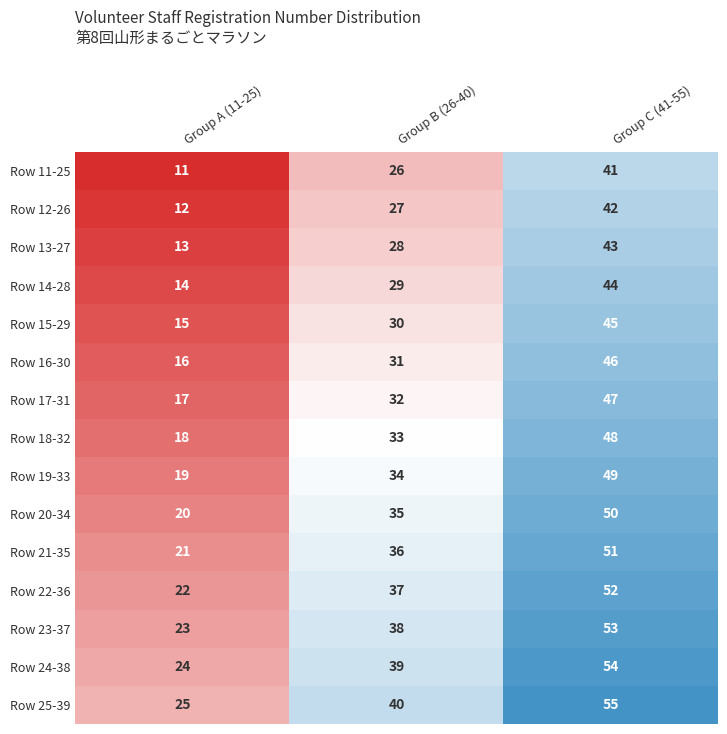

At Group C (41-55), list the series in order from largest to smallest.

Row 25-39, Row 24-38, Row 23-37, Row 22-36, Row 21-35, Row 20-34, Row 19-33, Row 18-32, Row 17-31, Row 16-30, Row 15-29, Row 14-28, Row 13-27, Row 12-26, Row 11-25